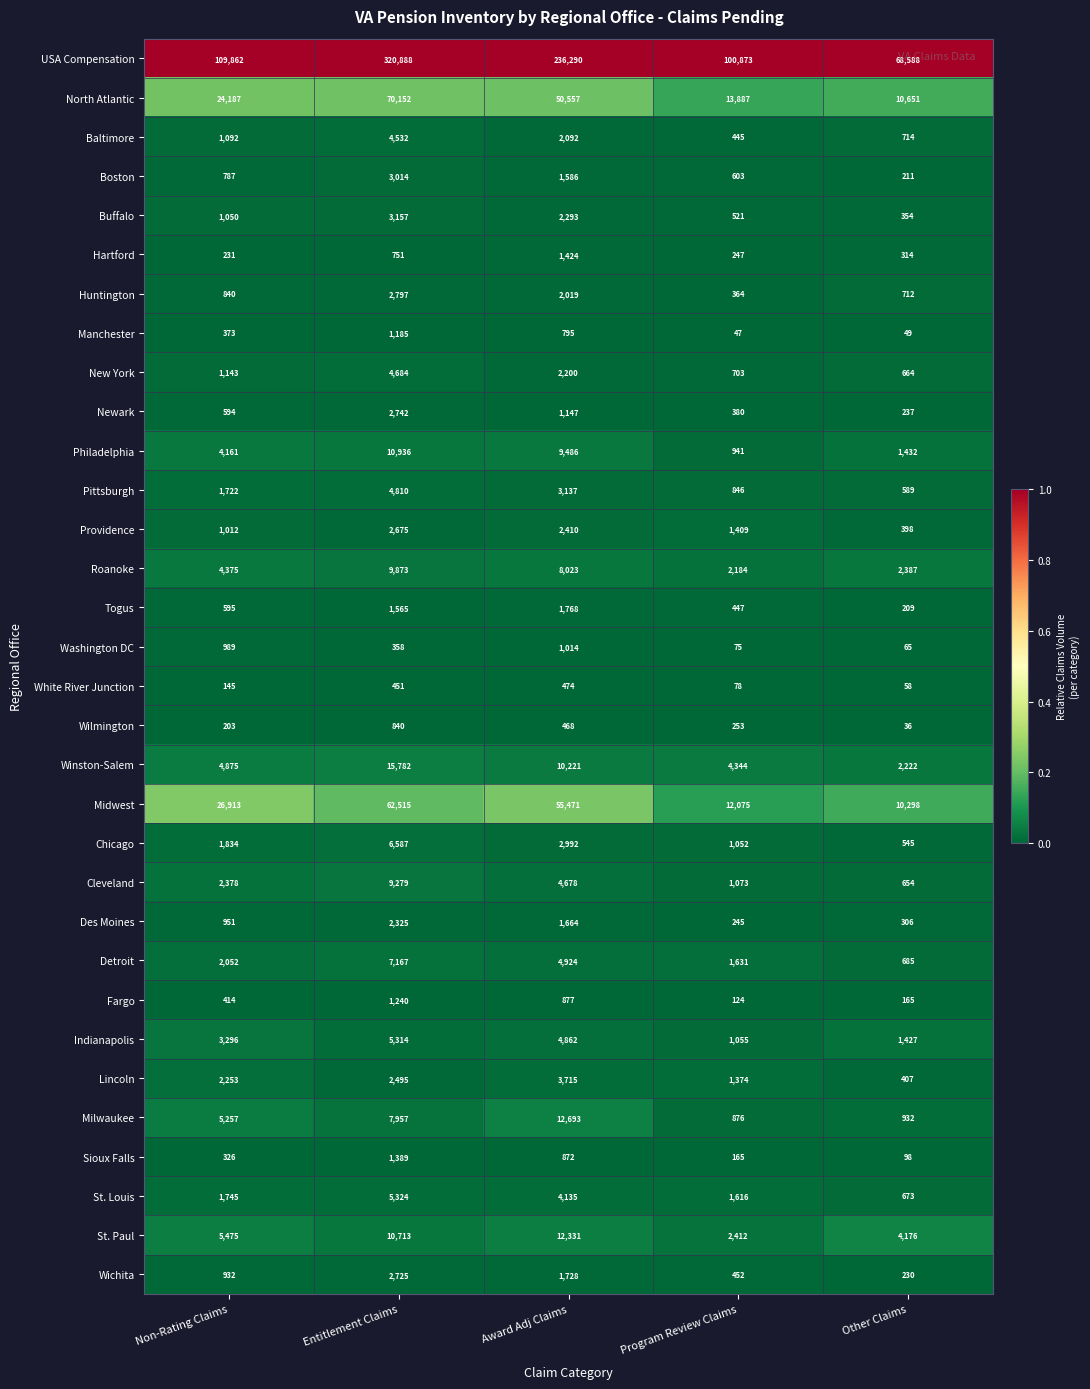

List the labels in order of North Atlantic value, smallest first.

Other Claims, Program Review Claims, Non-Rating Claims, Award Adj Claims, Entitlement Claims